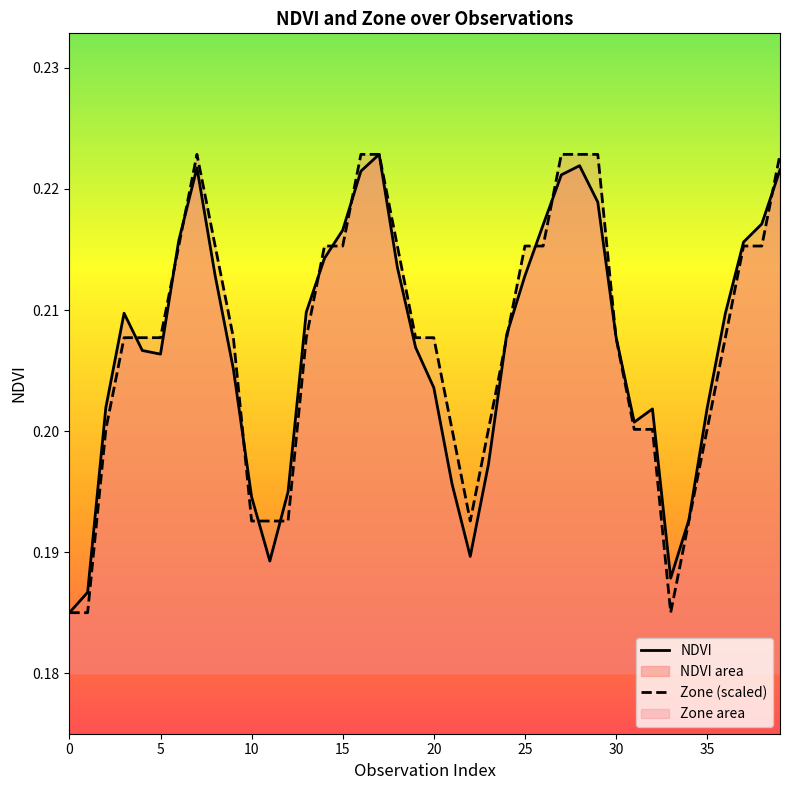

The Zone (scaled) series shows 0.2 at 15. True or false?

True